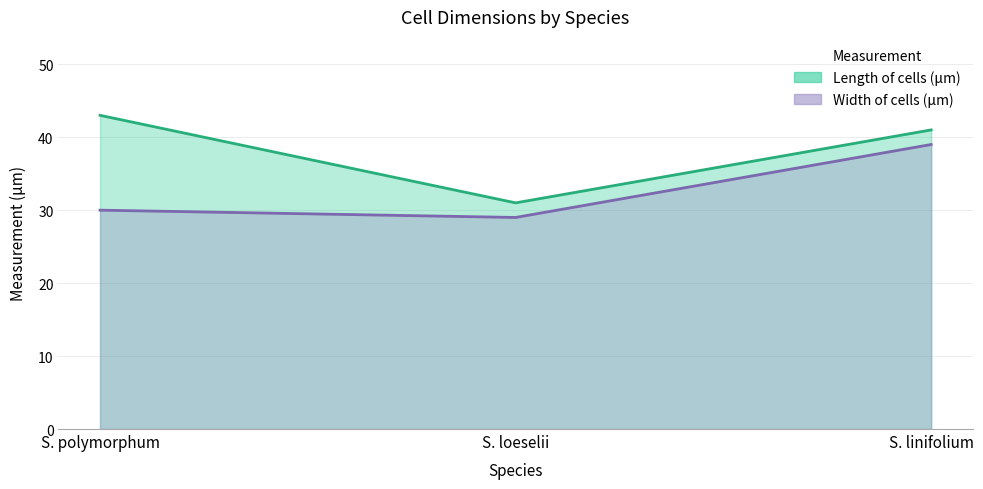

True or false: Width of cells (μm) has a value of 51 at S. loeselii.

False